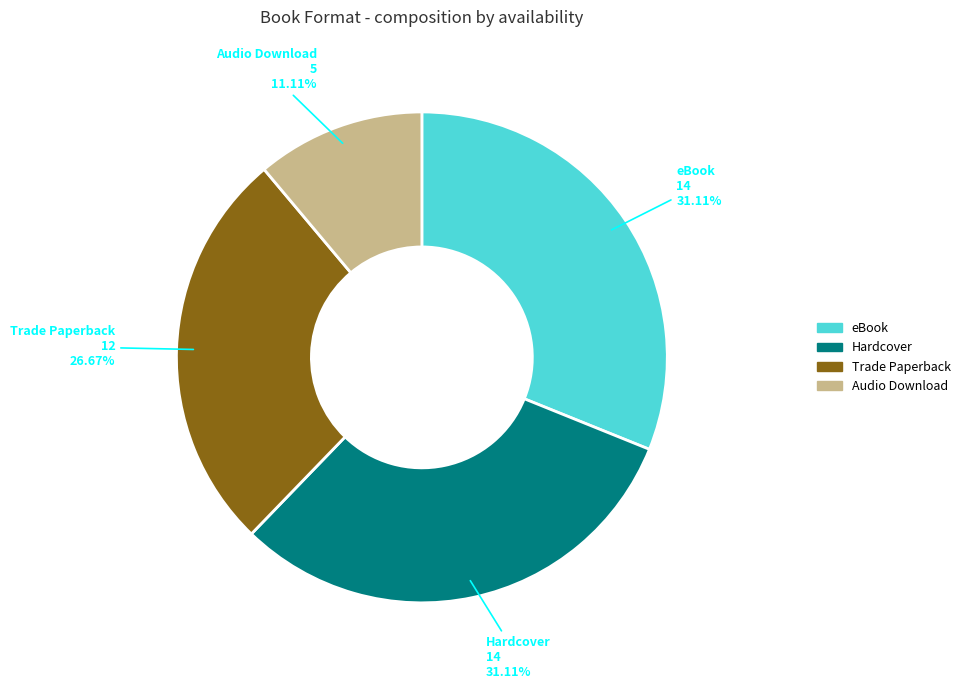

Which slice is the smallest?

Audio Download